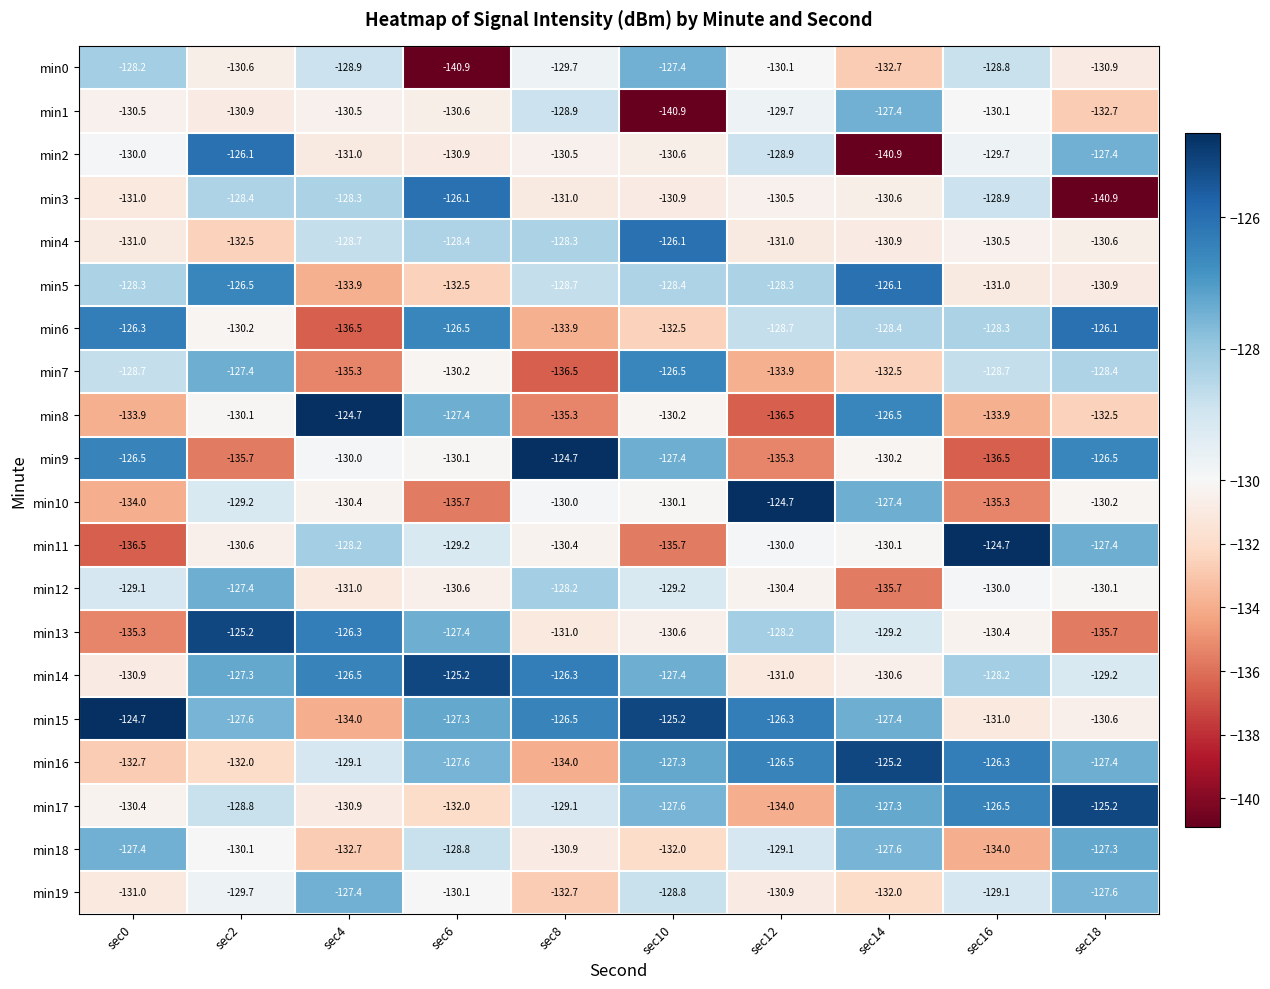

What value does the min16 series have at sec14?

-125.2